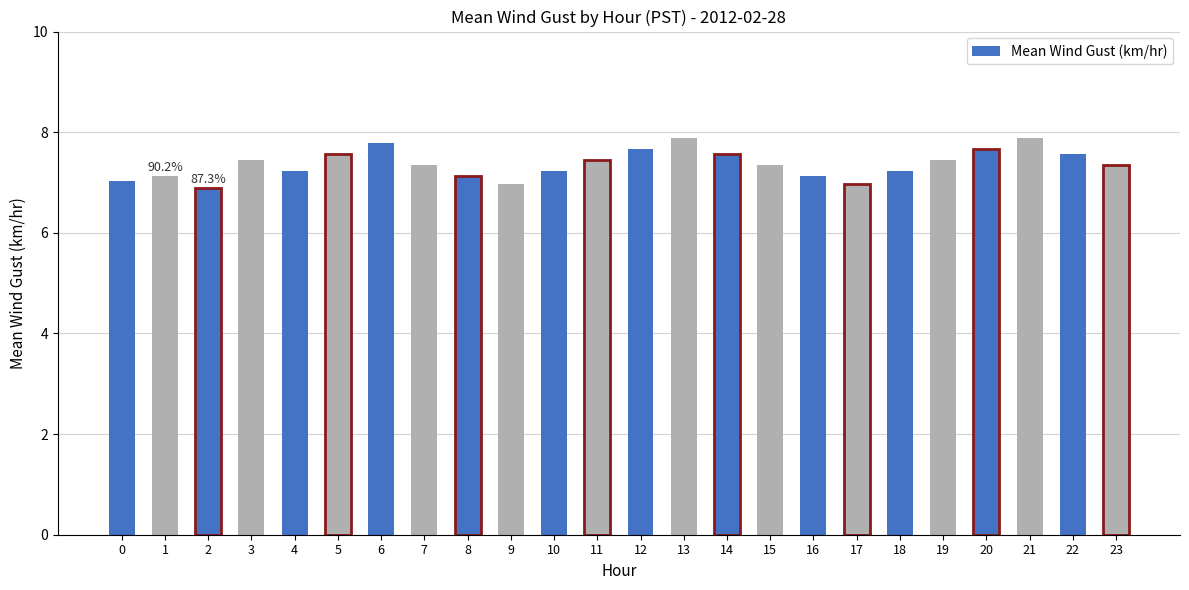

How many distinct data groups are displayed?

1